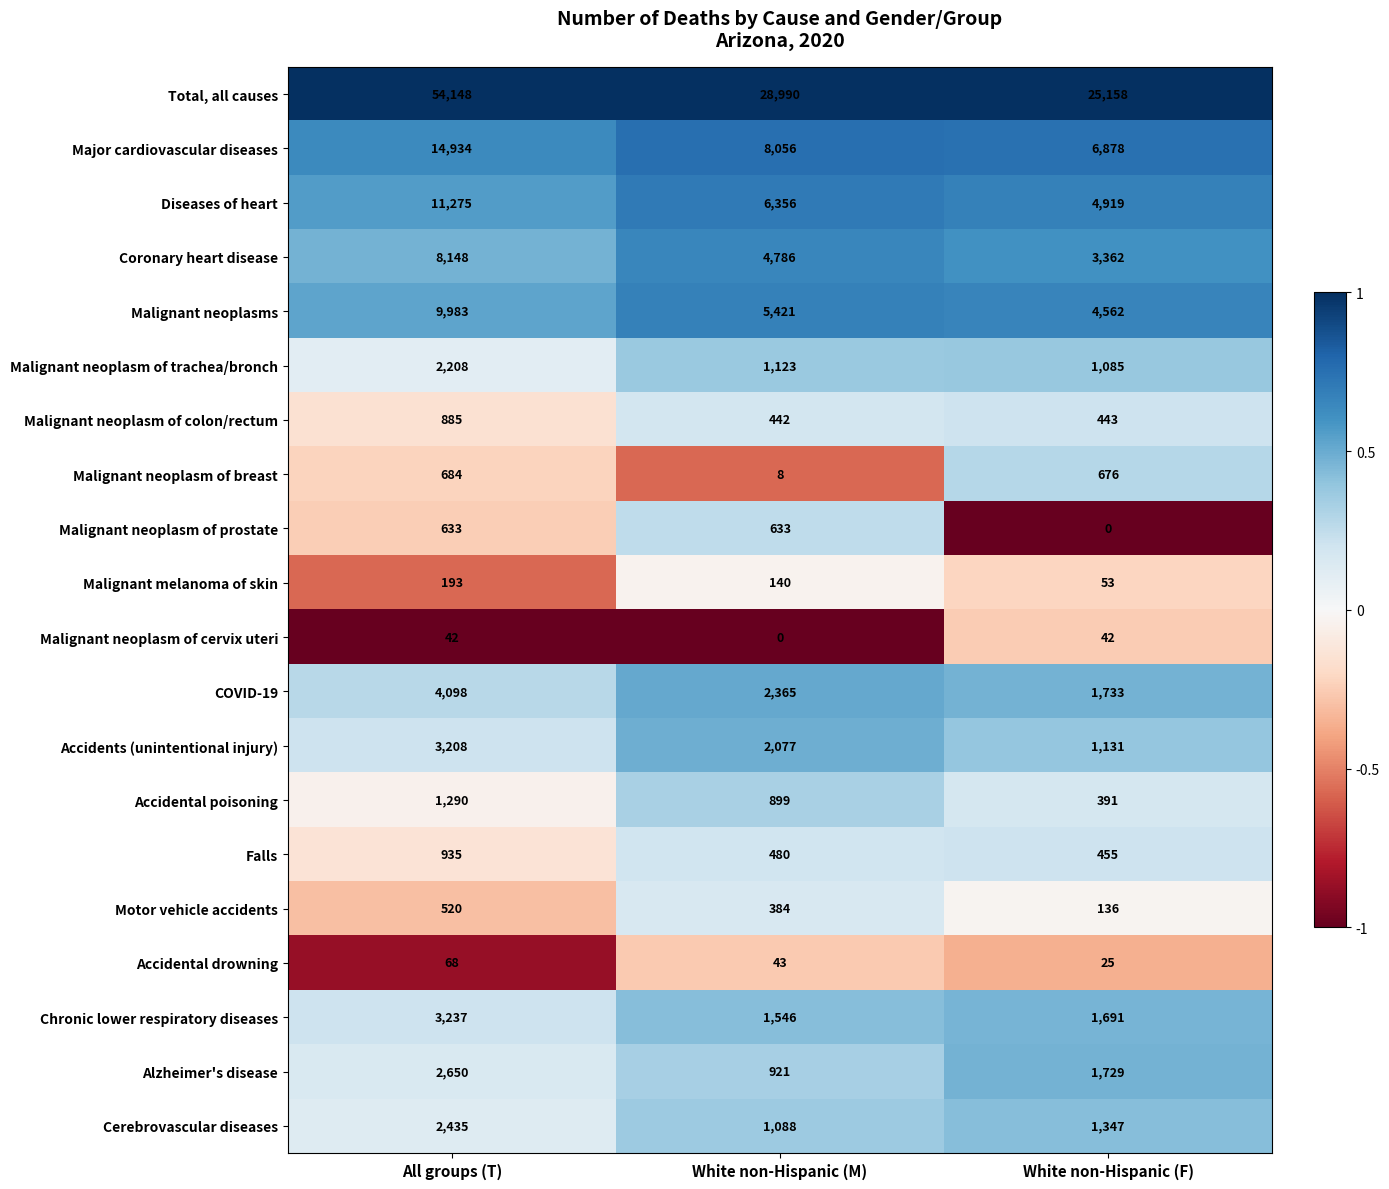

Rank the categories by Malignant neoplasm of colon/rectum value from lowest to highest.

White non-Hispanic (M), White non-Hispanic (F), All groups (T)